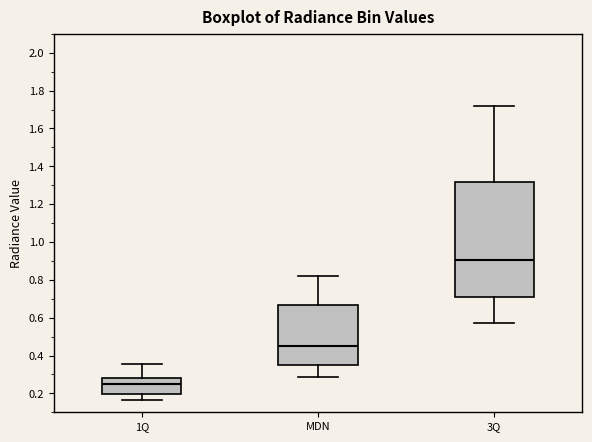

Where is the upper edge of the box for MDN on the y-axis? The values are not printed on the chart, so give them approximately, as read against the axis.

0.66